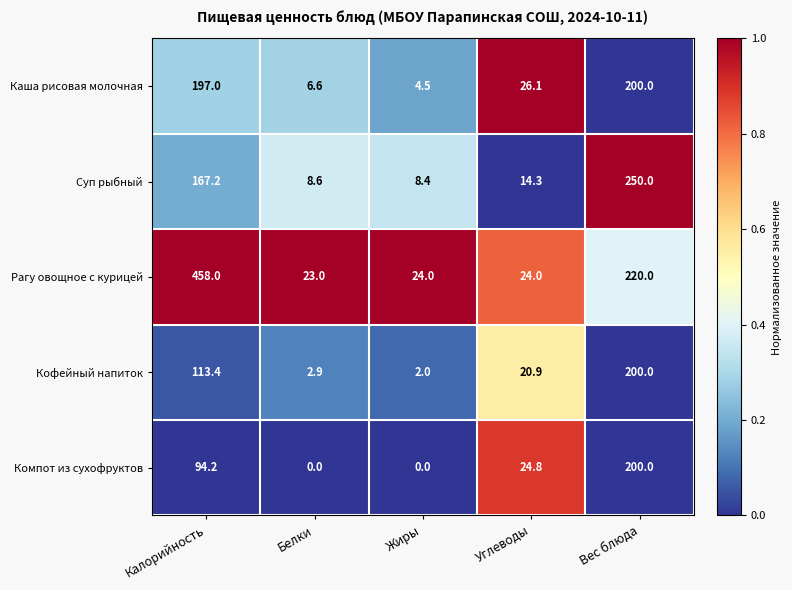

Reading left to right, what are all the values shown in this chart?

Каша рисовая молочная: Калорийность=197.0	Белки=6.6	Жиры=4.5	Углеводы=26.1	Вес блюда=200.0
Суп рыбный: Калорийность=167.2	Белки=8.6	Жиры=8.4	Углеводы=14.3	Вес блюда=250.0
Рагу овощное с курицей: Калорийность=458.0	Белки=23.0	Жиры=24.0	Углеводы=24.0	Вес блюда=220.0
Кофейный напиток: Калорийность=113.4	Белки=2.9	Жиры=2.0	Углеводы=20.9	Вес блюда=200.0
Компот из сухофруктов: Калорийность=94.2	Белки=0.0	Жиры=0.0	Углеводы=24.8	Вес блюда=200.0